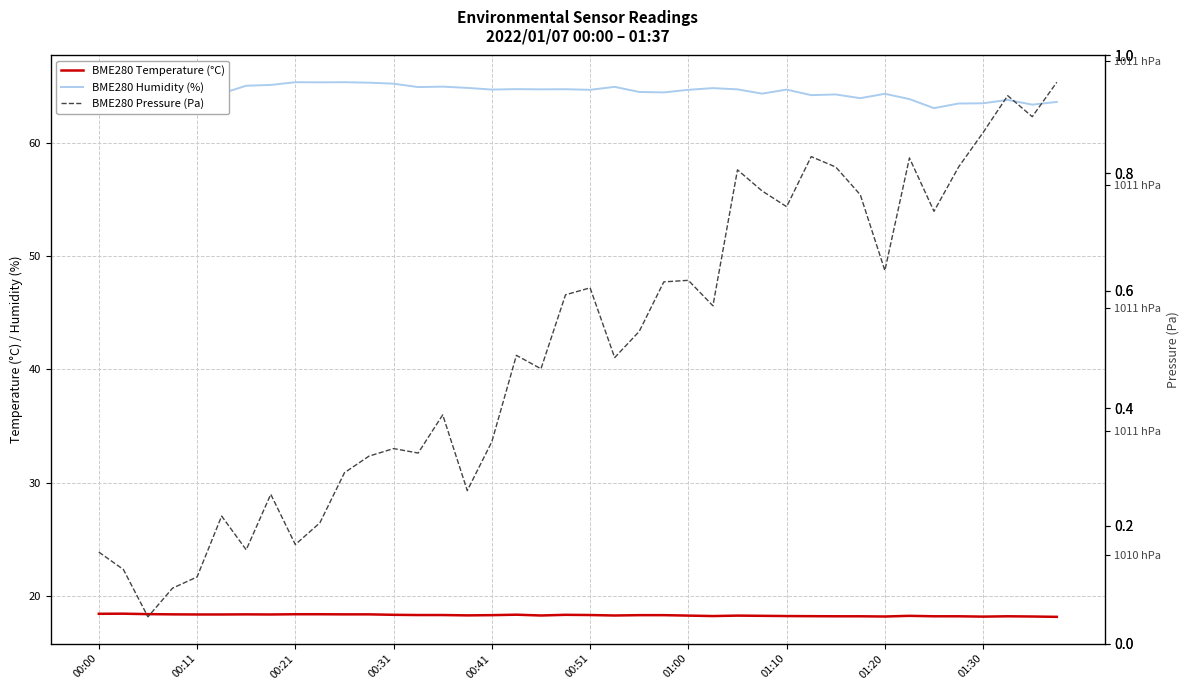

Which series changed the most between 34 and 36?

BME280 Pressure (Pa)